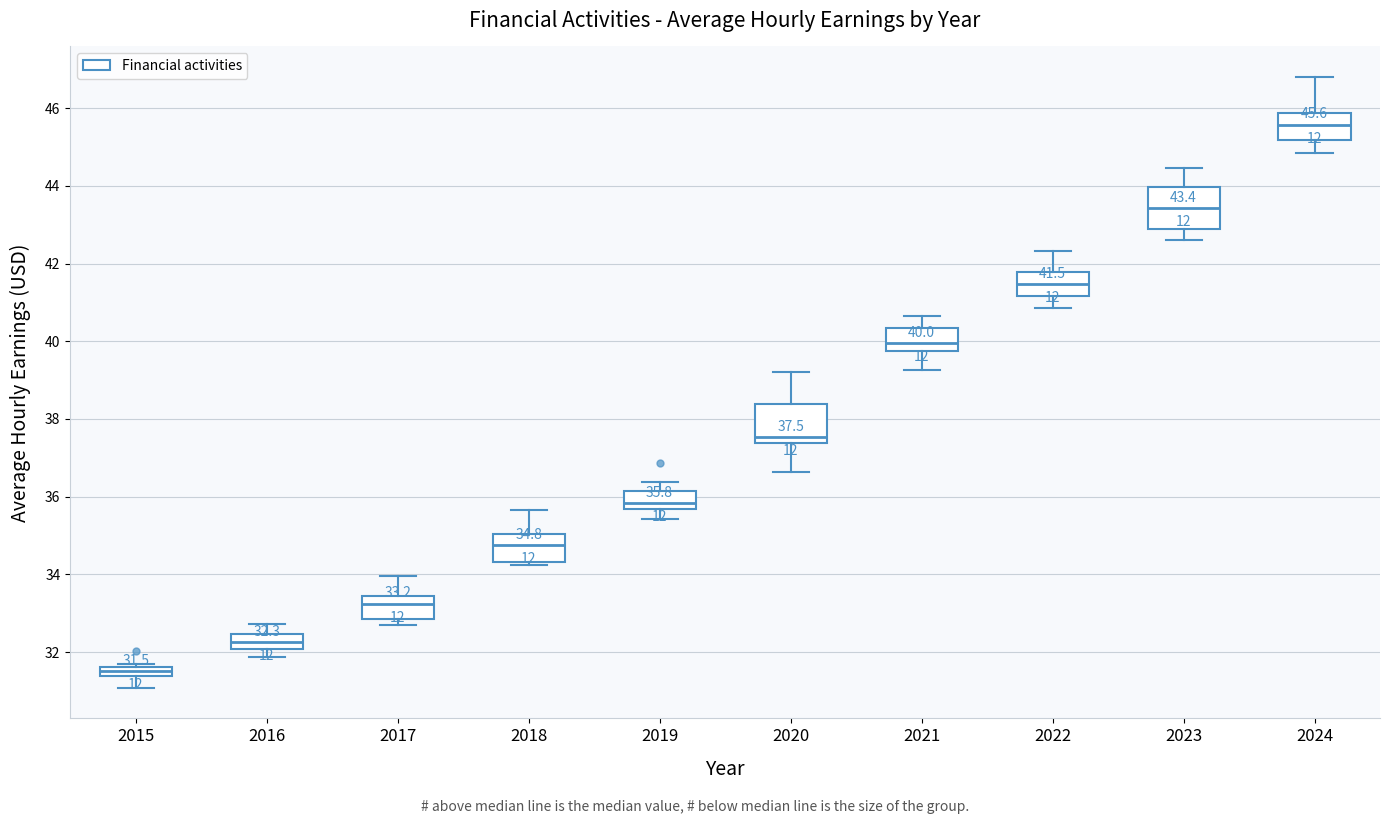

Which box has the lowest median line?

2015